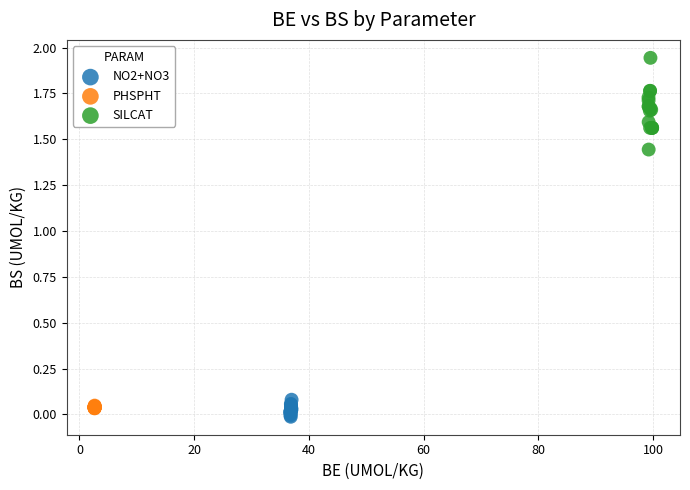

Which series reaches the minimum Y coordinate?

NO2+NO3